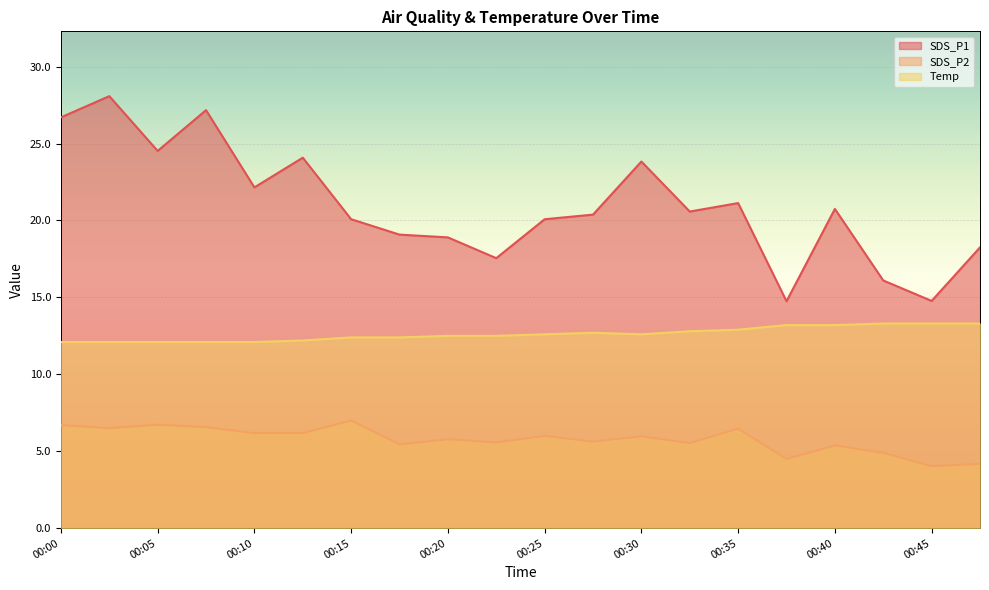

True or false: SDS_P2 has a value of 10.0 at 00:35.

False